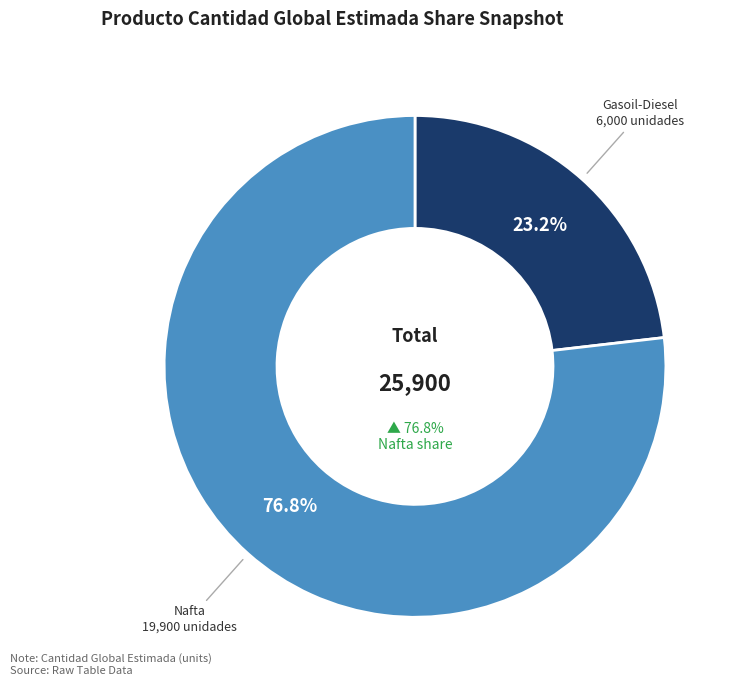

How many segments does this pie chart have?

2